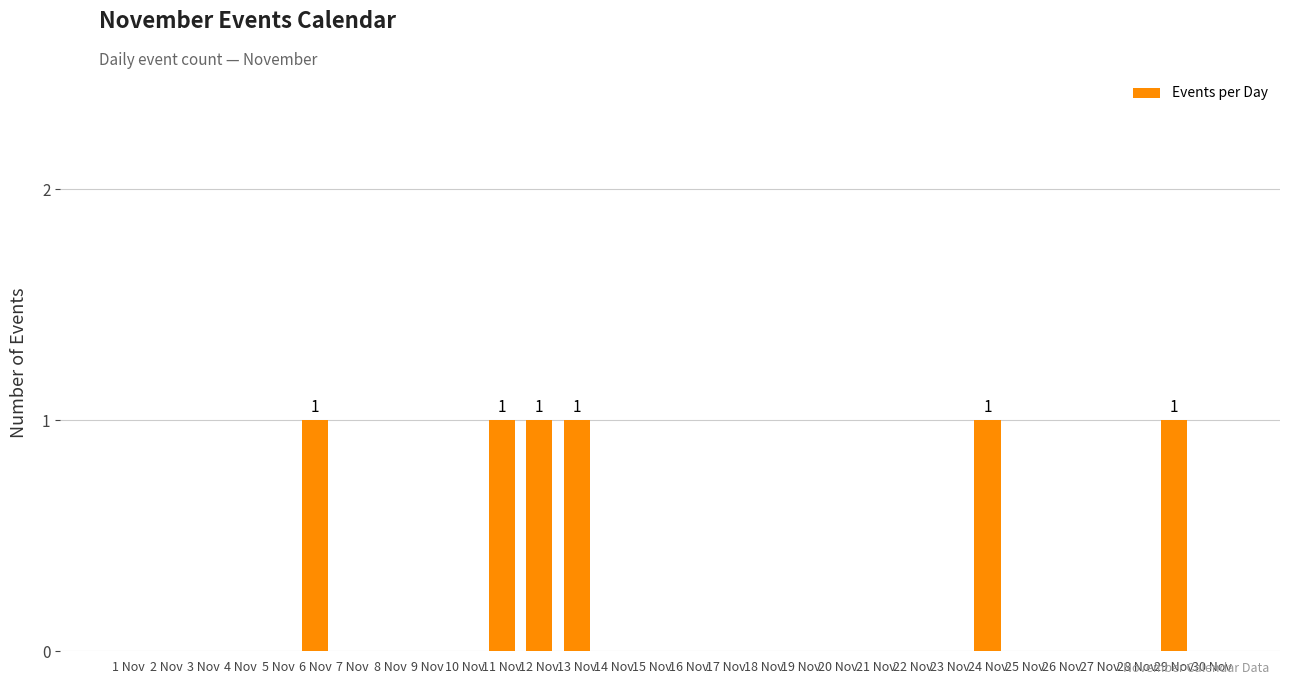

What is the change in value from 3 Nov to 11 Nov?

+1